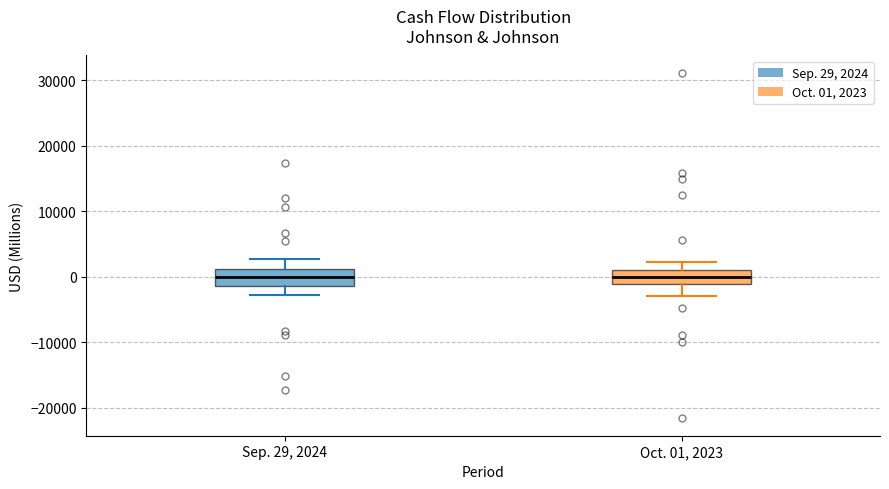

Where does the lower whisker of the box for Oct. 01, 2023 end on the y-axis? The values are not printed on the chart, so give them approximately, as read against the axis.

-3000